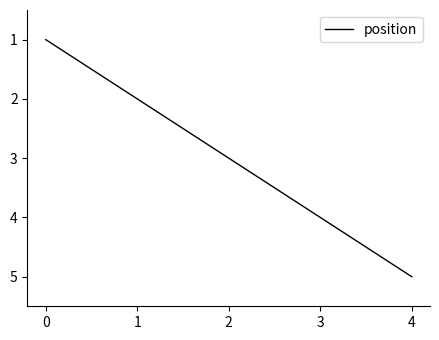

The chart shows a value of 2 at 4. True or false?

False